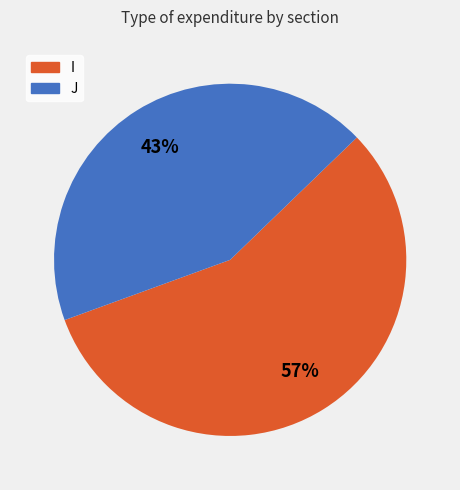

The J slice represents 51% of the pie. True or false?

False